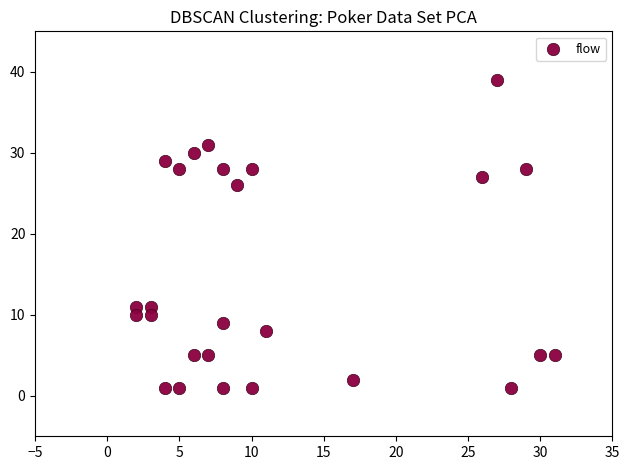

What Y value in the scatter plot is closest to 20?

26